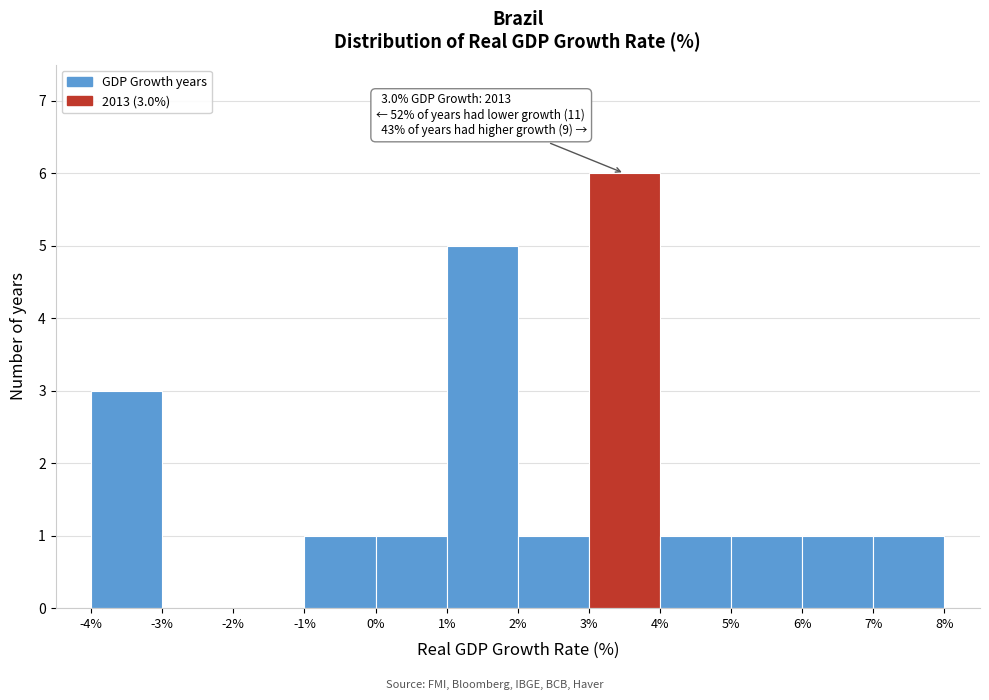

Which range on the x-axis has the tallest bar?

3% to 4%